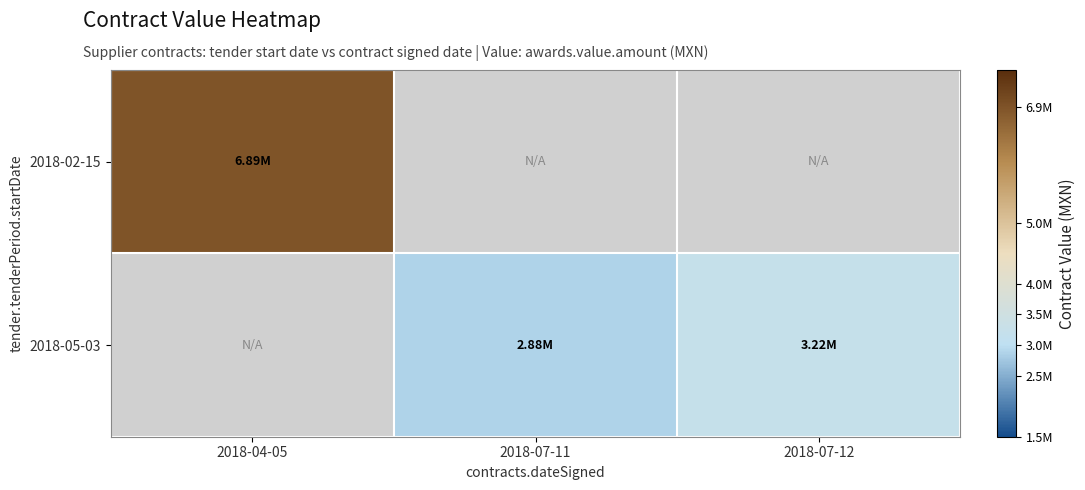

At which label does 2018-02-15 reach its minimum?

2018-04-05